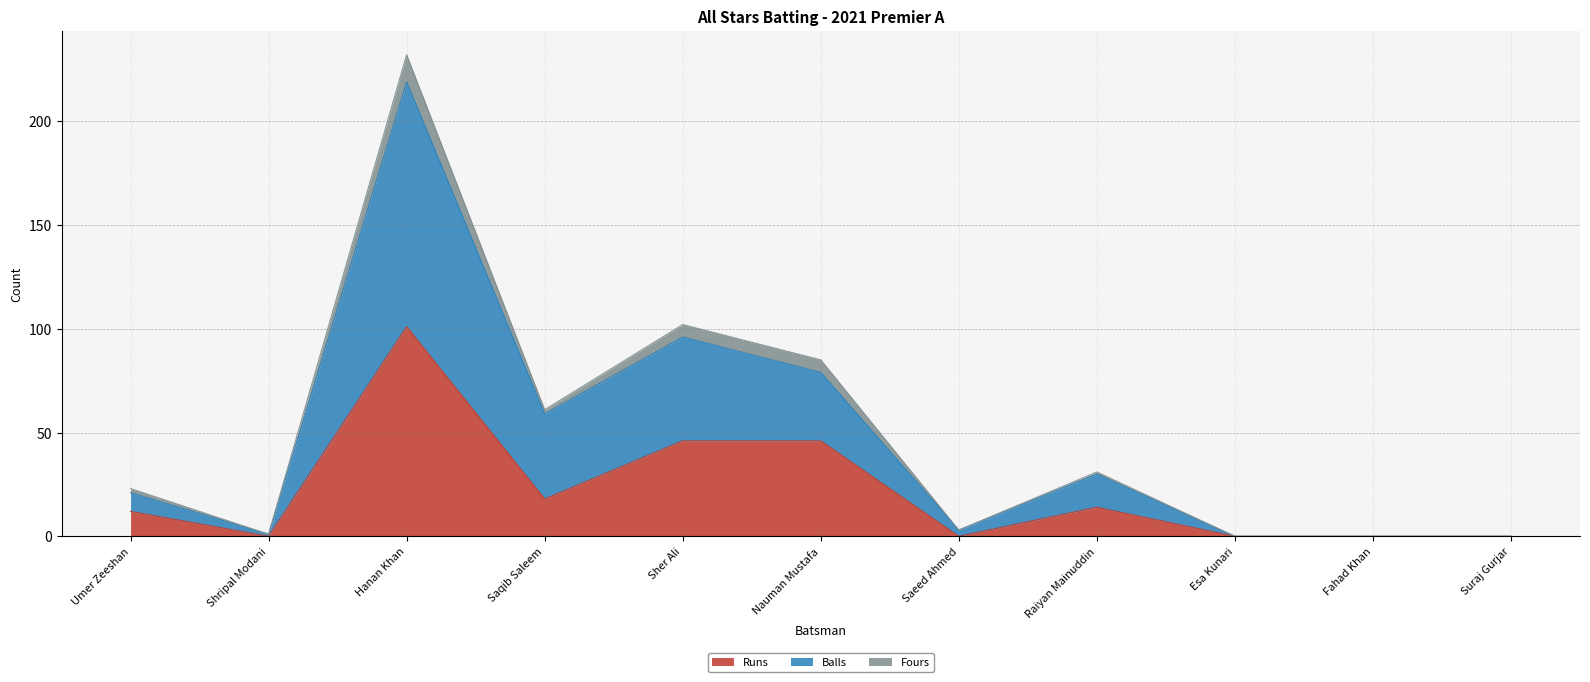

Does the chart display data point markers on the line(s)?

No